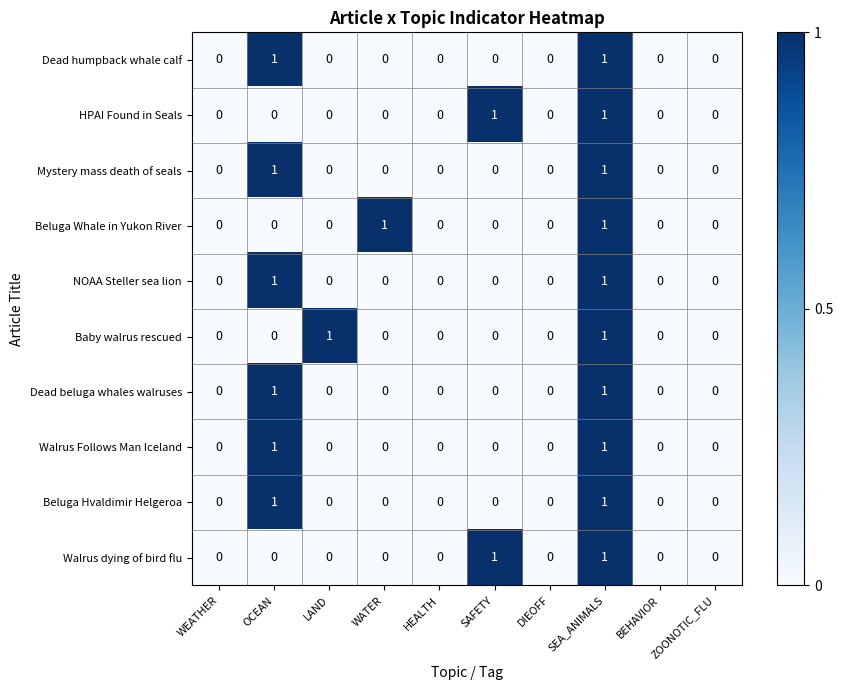

The value of Beluga Hvaldimir Helgeroa at SAFETY is 0. True or false?

True